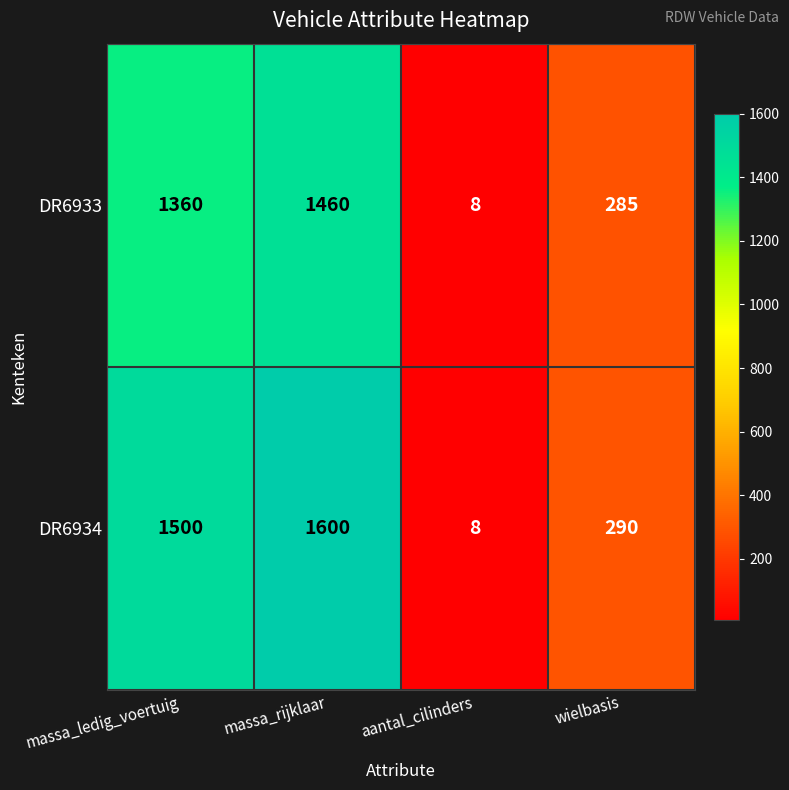

Reading right to left, extract all data points from this chart.

DR6933: wielbasis=285	aantal_cilinders=8	massa_rijklaar=1460	massa_ledig_voertuig=1360
DR6934: wielbasis=290	aantal_cilinders=8	massa_rijklaar=1600	massa_ledig_voertuig=1500